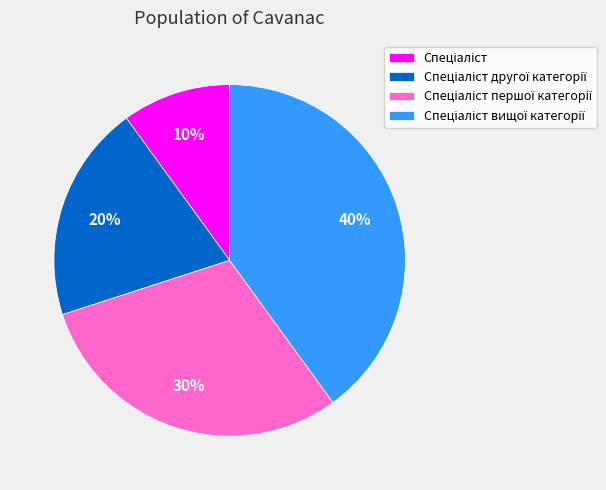

Is there any slice that represents more than half of the pie?

No